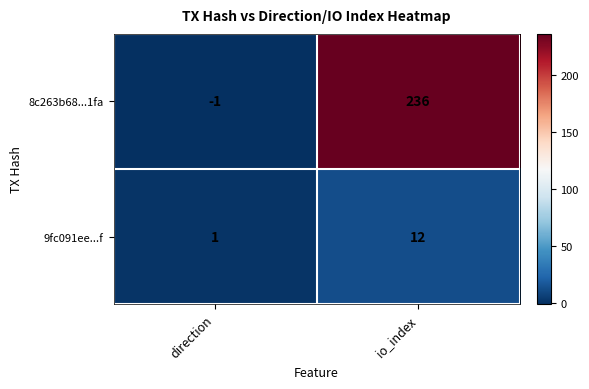

Reading left to right, transcribe all the data shown in this chart.

8c263b68...1fa: direction=-1	io_index=236
9fc091ee...f: direction=1	io_index=12